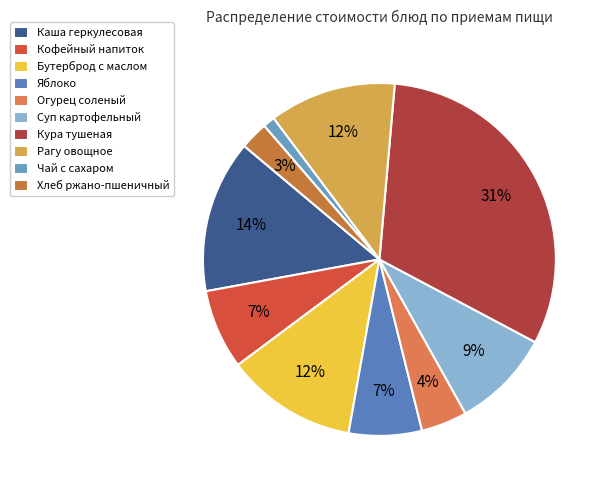

Is the sum of Кофейный напиток and Хлеб ржано-пшеничный greater than half?

No